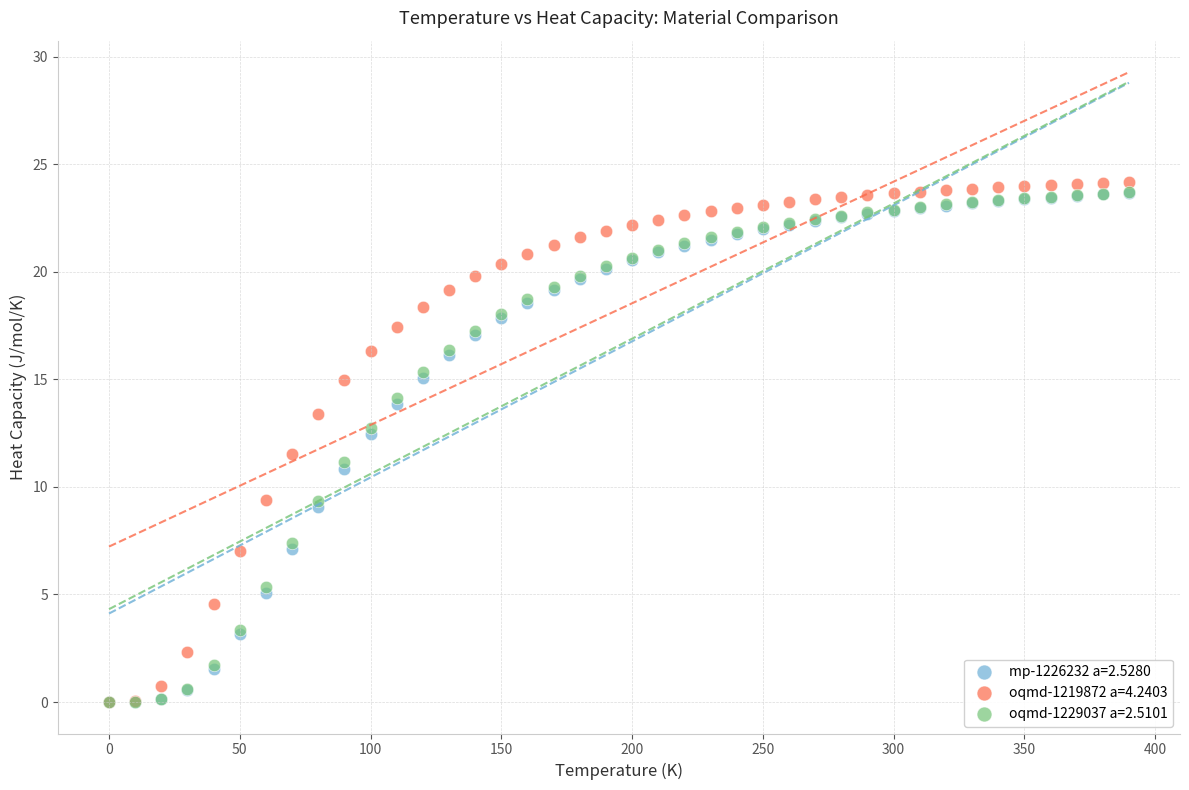

What are all the series names shown in the legend?

mp-1226232 a=2.5280, oqmd-1219872 a=4.2403, oqmd-1229037 a=2.5101